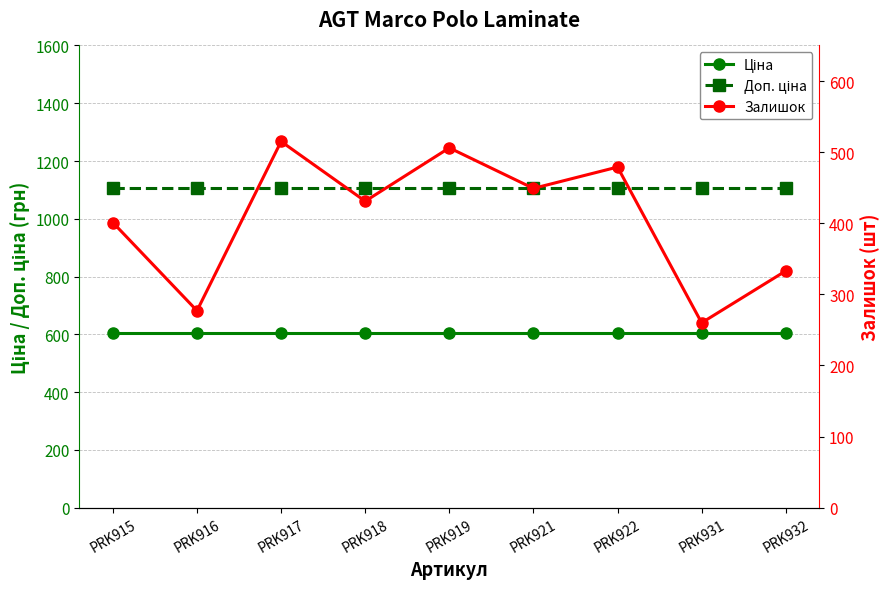

What is the total value across all series at PRK931?

1968.7